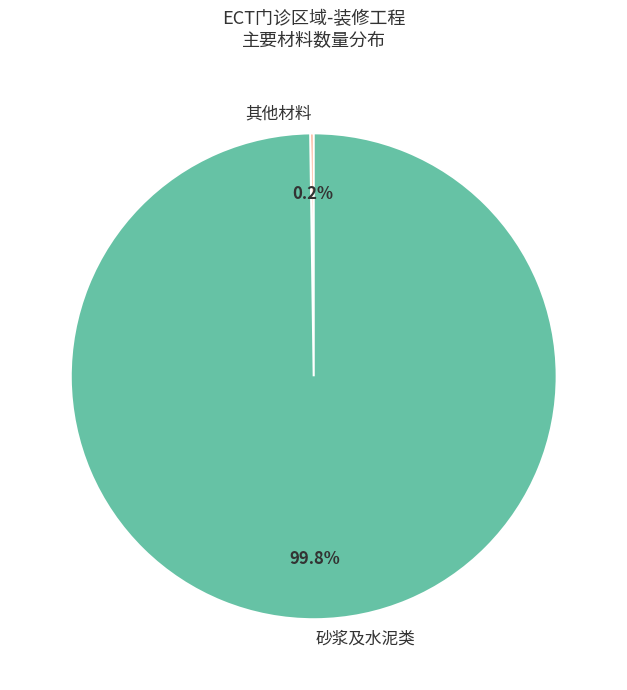

Which category accounts for the majority?

砂浆及水泥类